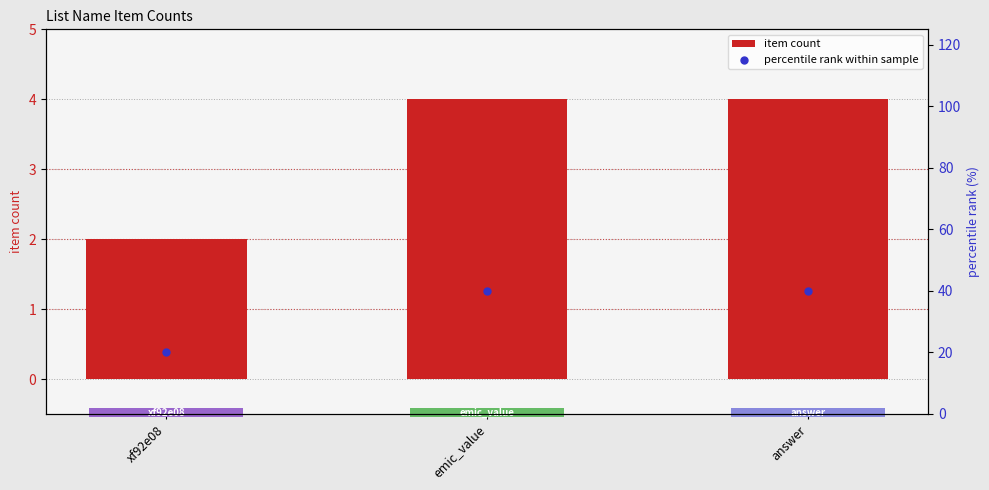

What are all the series names shown in the legend?

item count, percentile rank within sample